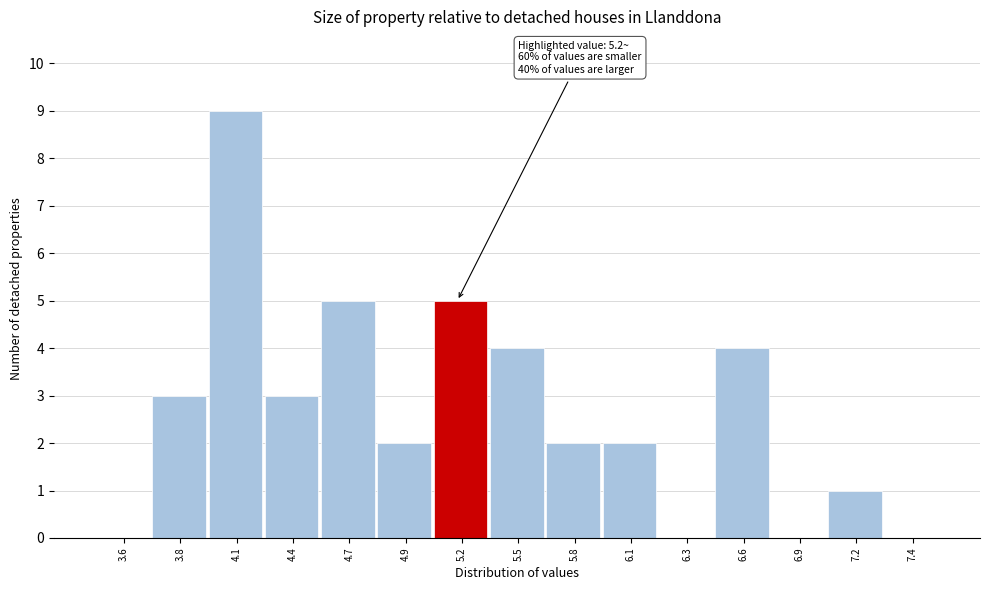

Over which range of the x-axis is the bar tallest?

3.95 to 4.25